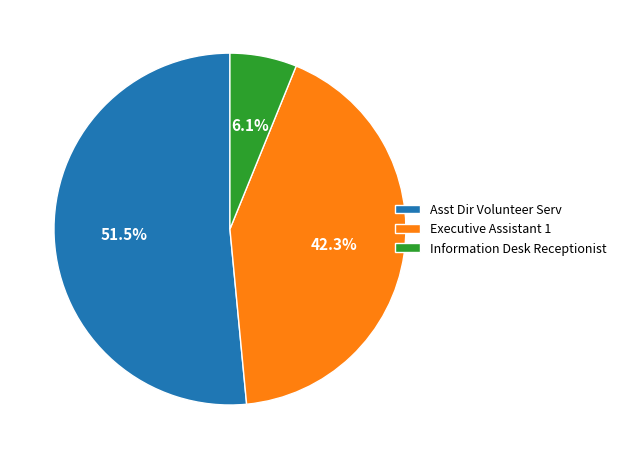

How many slices are in this pie chart?

3